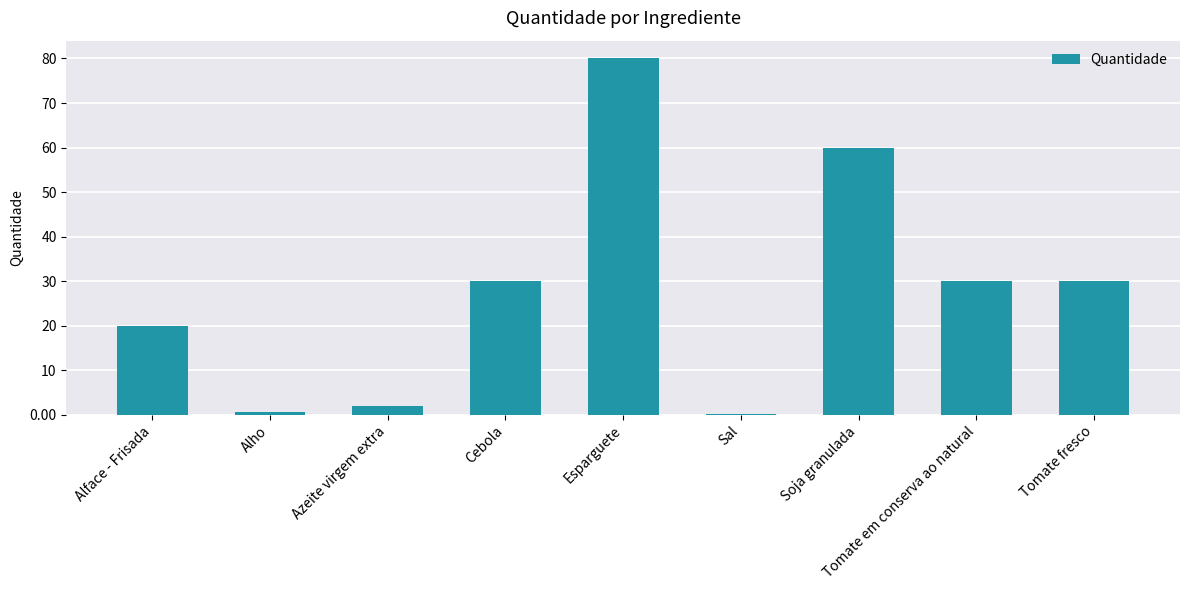

Are the bars horizontal?

No